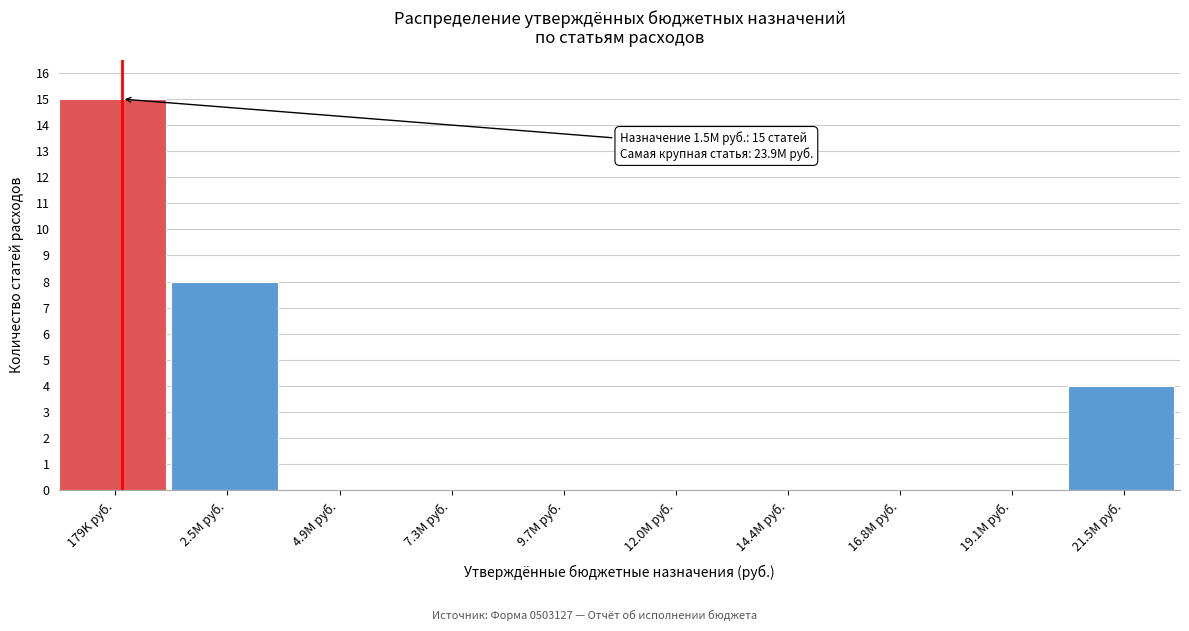

Reading left to right, transcribe all the data shown in this chart.

179K руб.=15	2.5M руб.=8	4.9M руб.=0	7.3M руб.=0	9.7M руб.=0	12.0M руб.=0	14.4M руб.=0	16.8M руб.=0	19.1M руб.=0	21.5M руб.=4